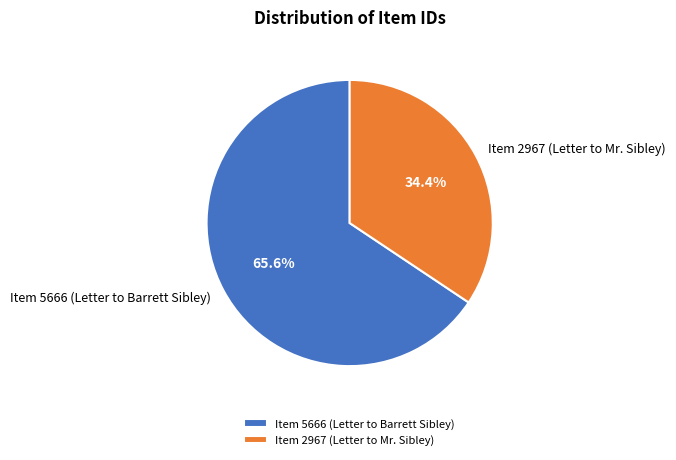

Is it true that Item 5666 (Letter to Barrett Sibley) is 72% of the pie?

False